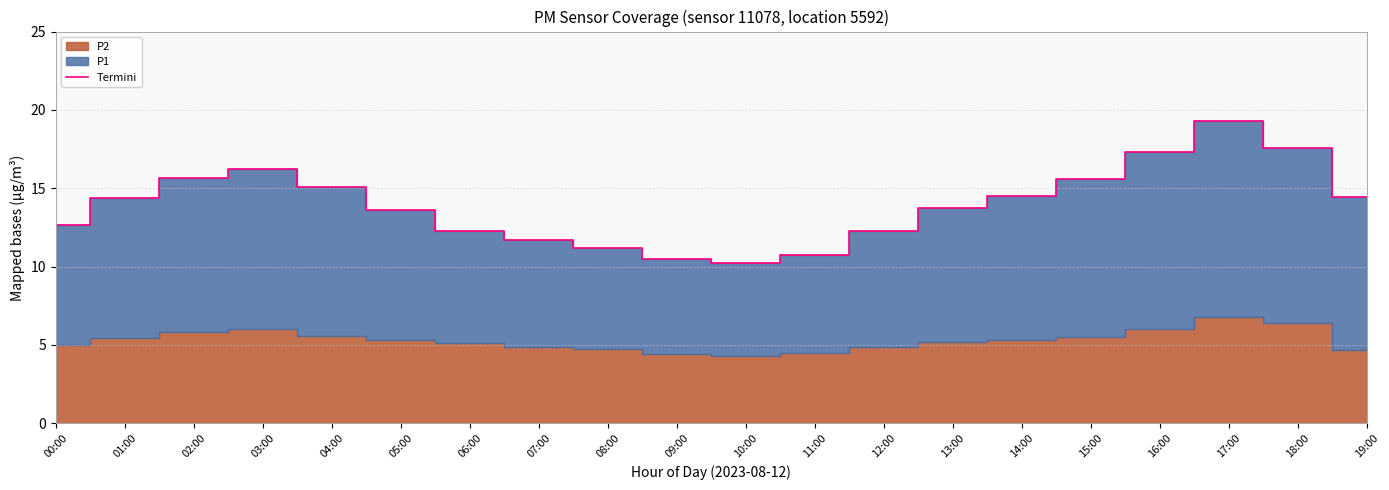

What is the difference between the values at 18:00 and 06:00?

5.3